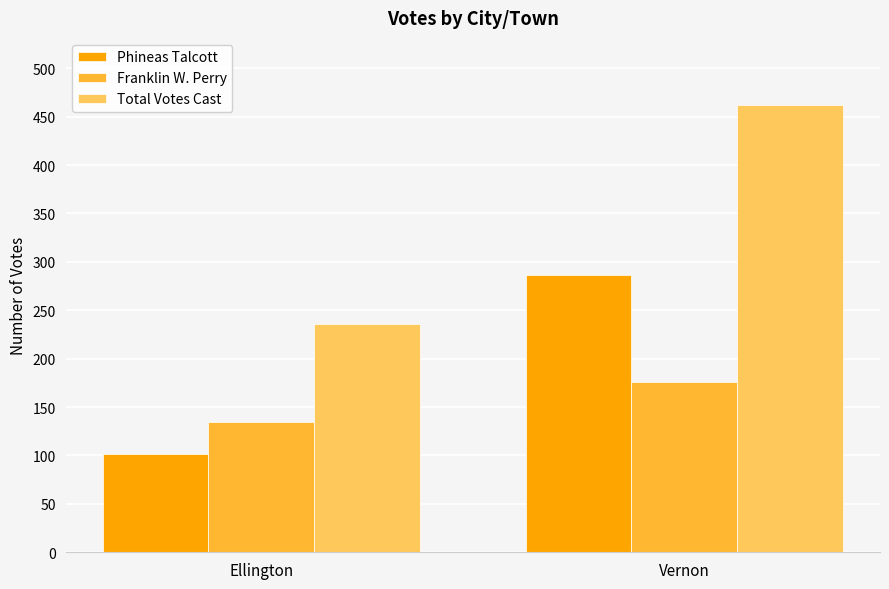

Is it true that Total Votes Cast equals 169 at Vernon?

False